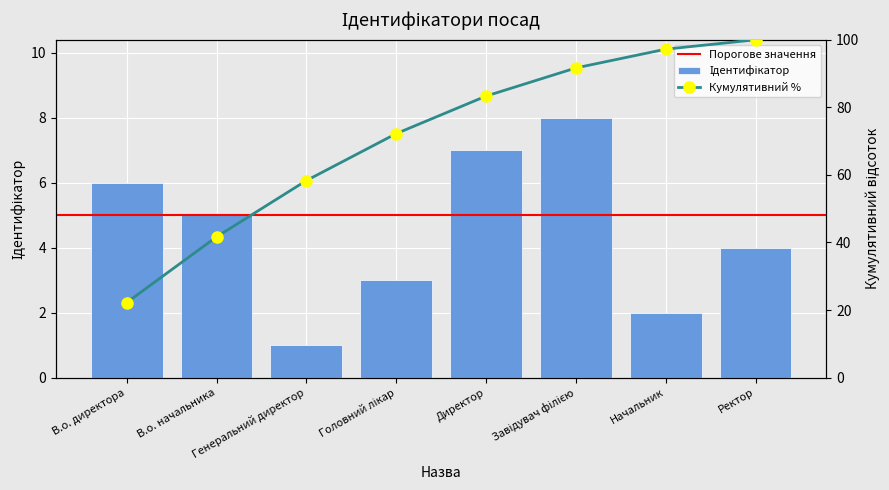

Count the values in the range 3 to 7.

5